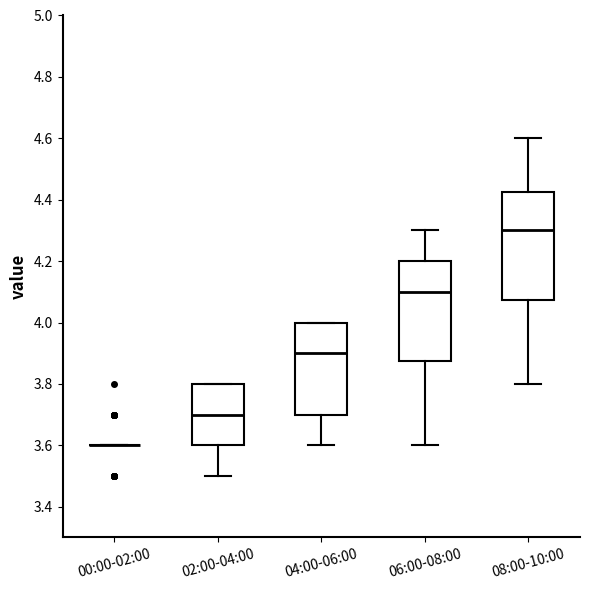

Which box is the tallest, from its lower edge to its upper edge?

08:00-10:00